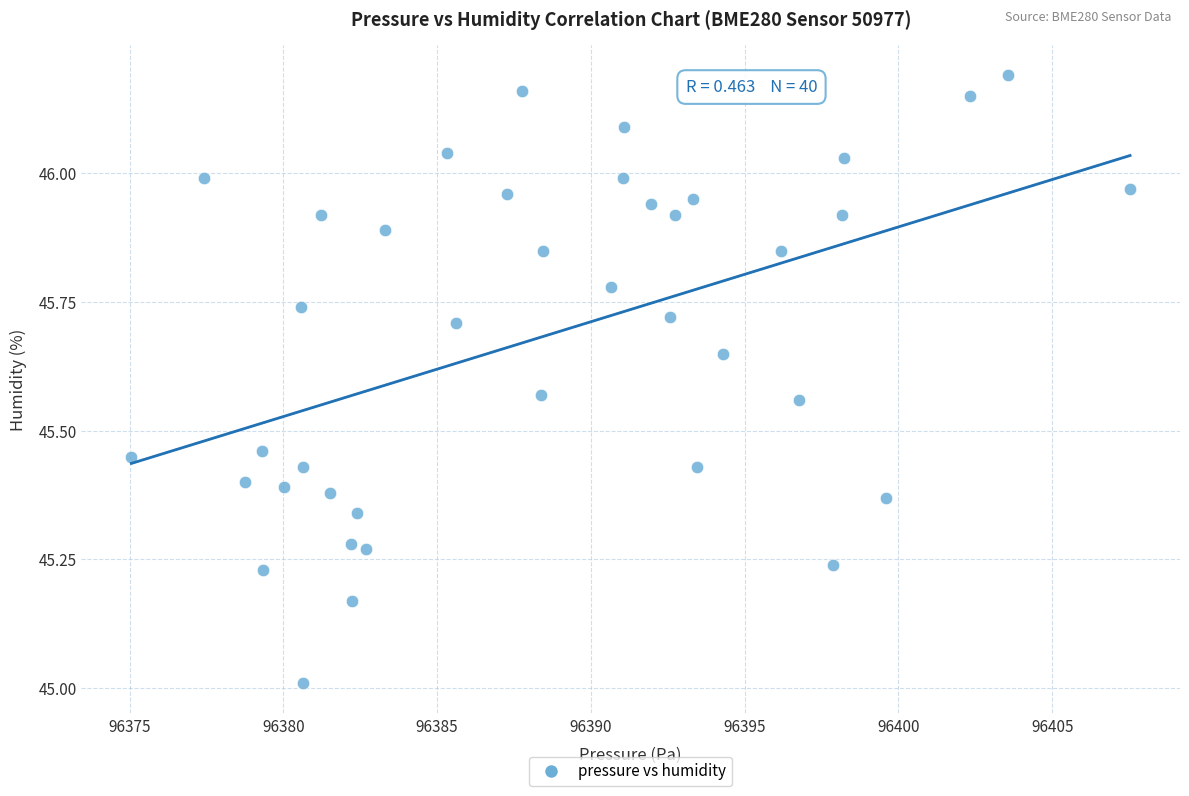

What is the range of Y values (max minus min)?

1.2